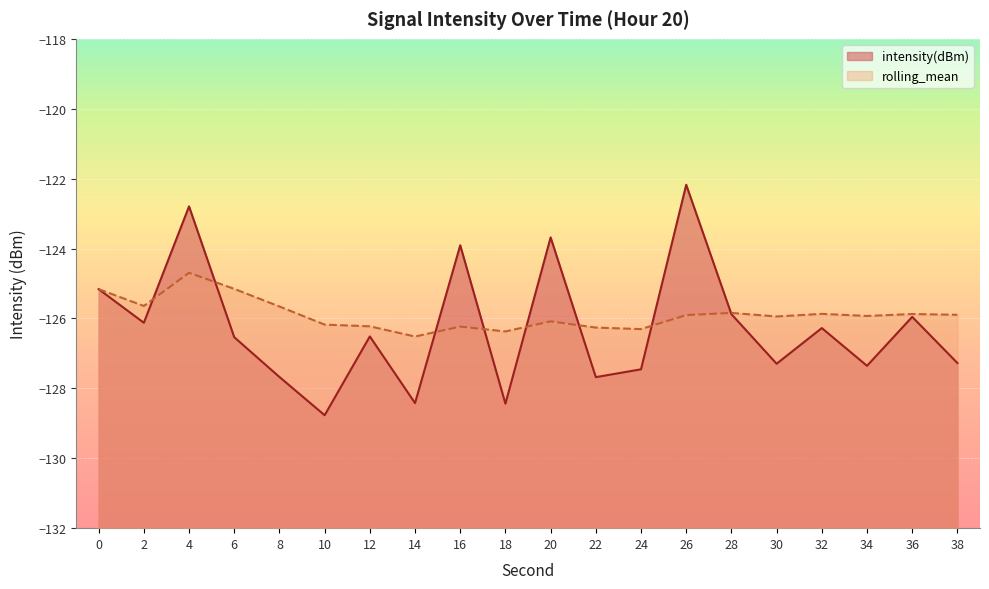

What are all the series names shown in the legend?

intensity(dBm), rolling_mean